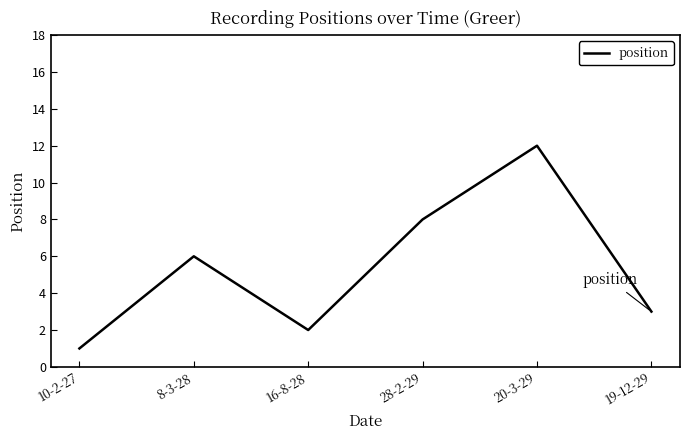

What is the change in value from 8-3-28 to 19-12-29?

-3